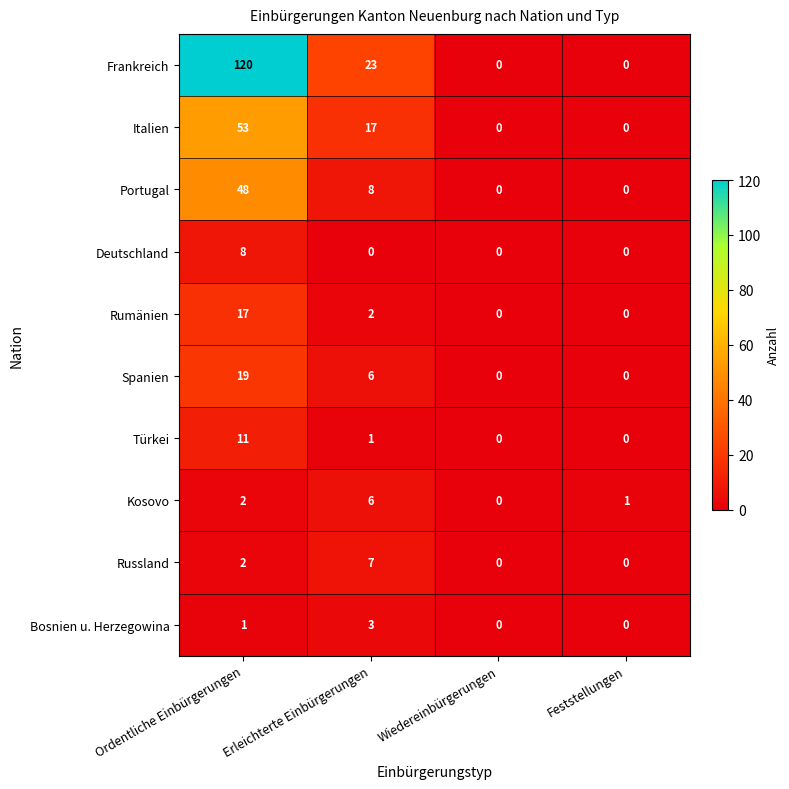

The Bosnien u. Herzegowina series shows 2 at Ordentliche Einbürgerungen. True or false?

False